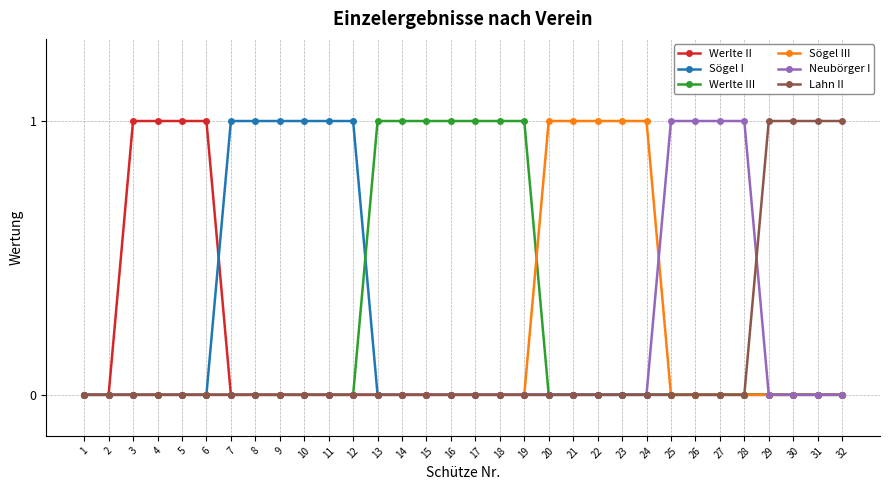

What is the total value across all series at 18?

1